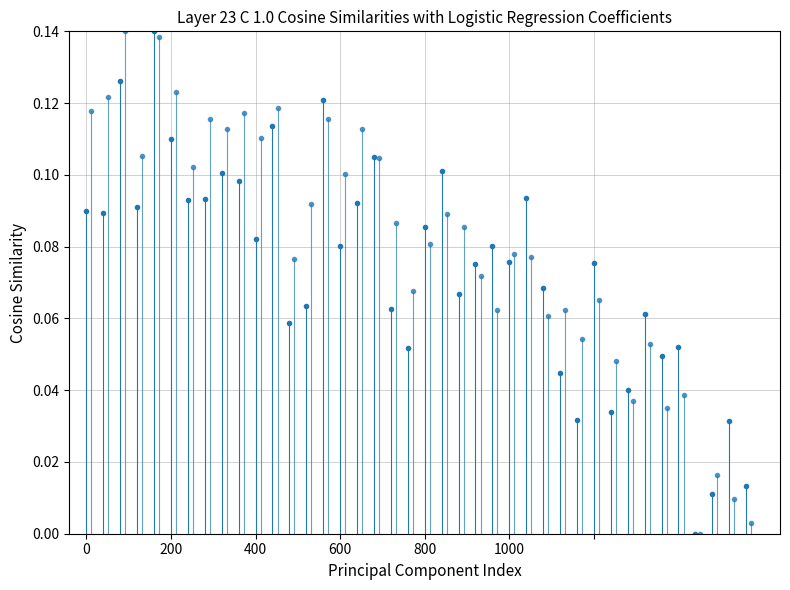

Which has a higher value, 200 or 0?

200